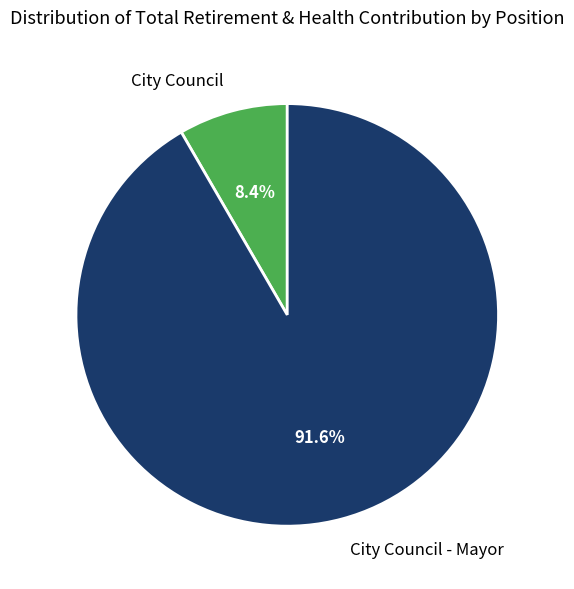

Does City Council account for over 50% of the chart?

No